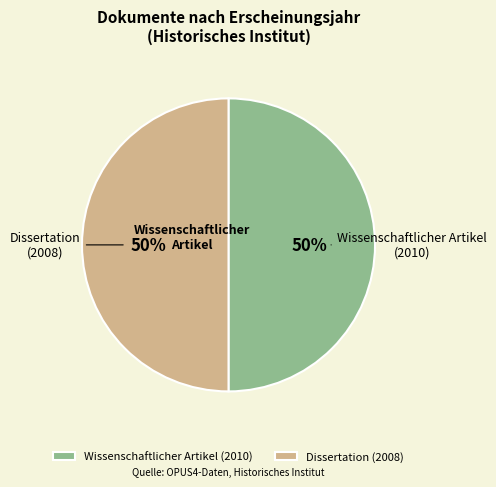

To the nearest percent, what portion does Wissenschaftlicher Artikel (2010) represent?

50%